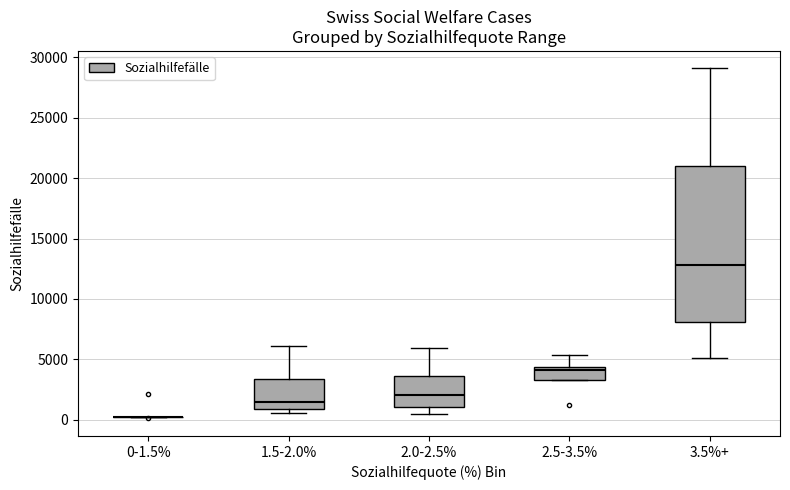

Reading left to right, read every box against the y-axis: the position of its median line, the range the box covers, and the ends of its whiskers. The values are not printed on the chart, so give them approximately, as read against the axis.

0-1.5%: box collapsed to a line at 0, whiskers 0 to 0
1.5-2.0%: median 1500, box 1000 to 3500, whiskers 500 to 6000
2.0-2.5%: median 2000, box 1000 to 3500, whiskers 500 to 6000
2.5-3.5%: median 4000, box 3500 to 4500, whiskers 3500 to 5500
3.5%+: median 13000, box 8000 to 21000, whiskers 5000 to 29000